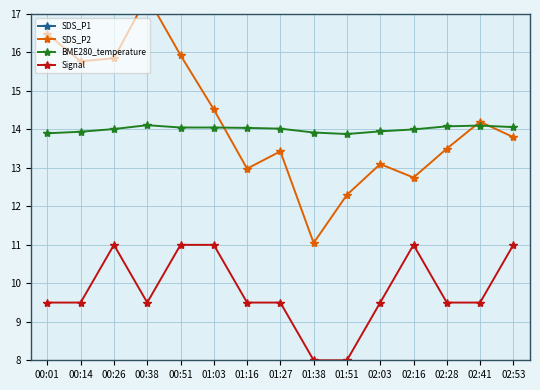

What is the label of the 5th point from the left?

00:51